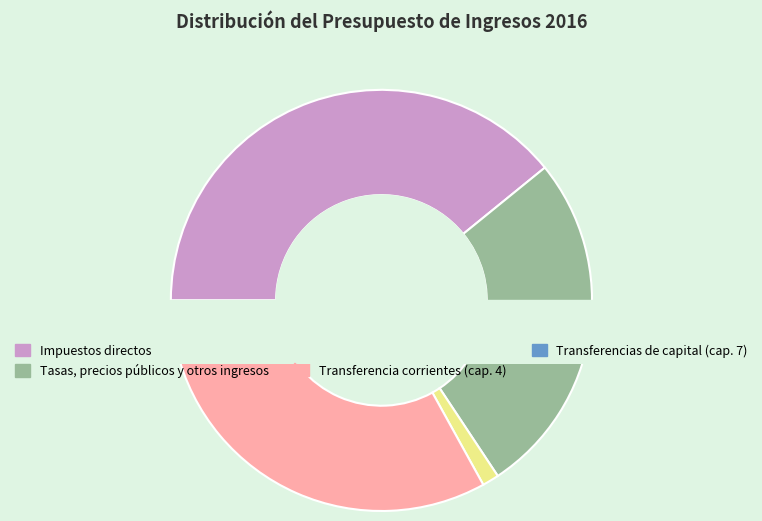

The Ingresos patrimoniales slice represents 14% of the pie. True or false?

False